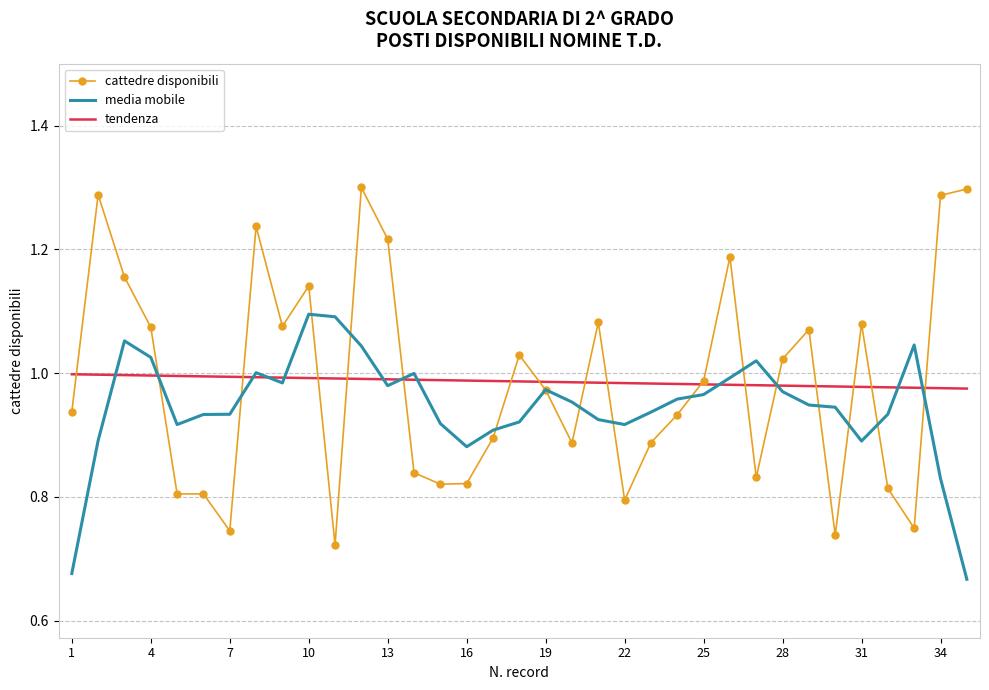

Rank the series by their maximum value, from lowest to highest.

tendenza, media mobile, cattedre disponibili